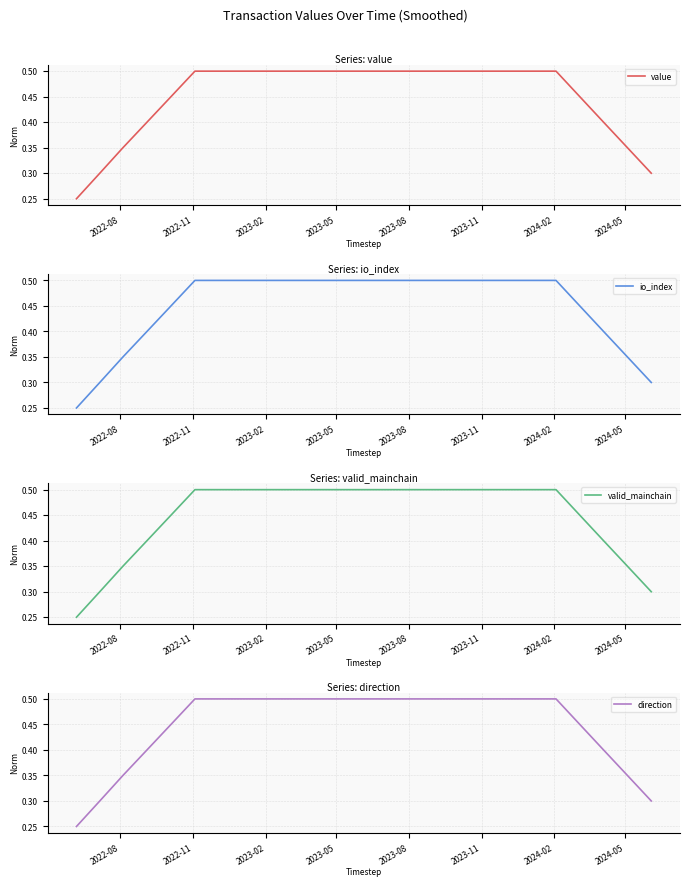

The value of io_index at 21 is 0.1. True or false?

False